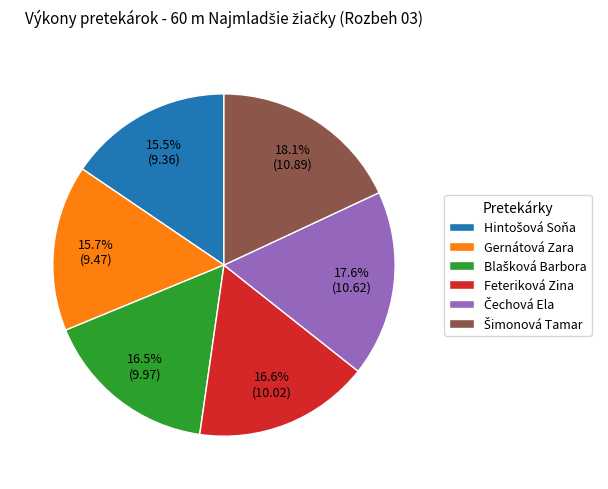

Count the number of slices in the pie.

6